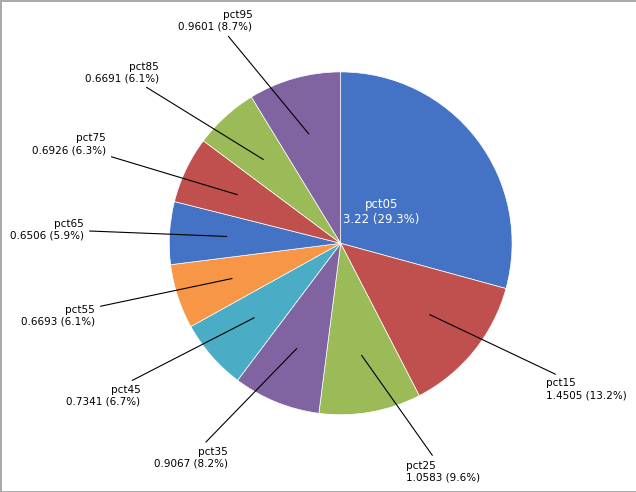

Is there any slice that represents more than half of the pie?

No